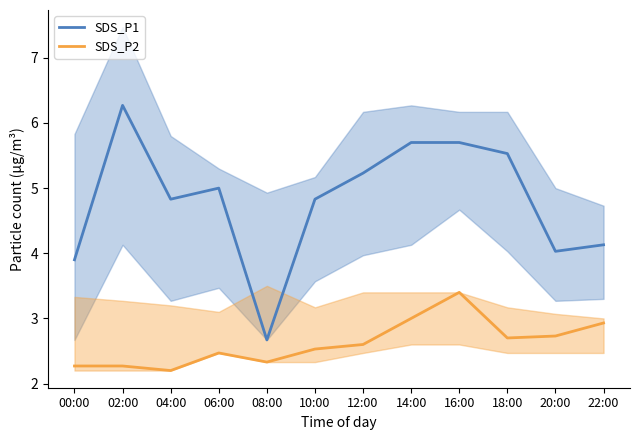

Reading right to left, list all the values displayed in this chart.

SDS_P1: 22:00=4.1	20:00=4.0	18:00=5.5	16:00=5.7	14:00=5.7	12:00=5.2	10:00=4.8	08:00=2.7	06:00=5.0	04:00=4.8	02:00=6.3	00:00=3.9
SDS_P2: 22:00=2.9	20:00=2.7	18:00=2.7	16:00=3.4	14:00=3.0	12:00=2.6	10:00=2.5	08:00=2.3	06:00=2.5	04:00=2.2	02:00=2.3	00:00=2.3